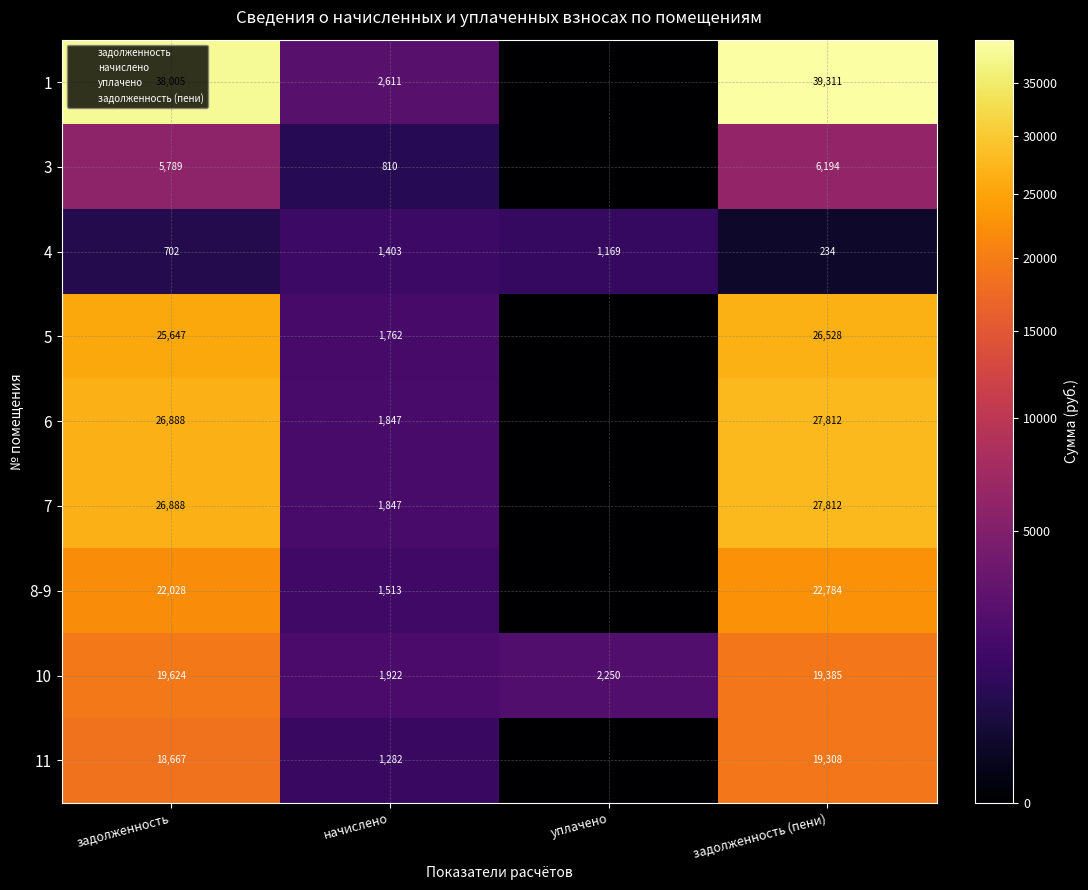

What is the sum of the 5 values at задолженность (пени) and задолженность?

52175